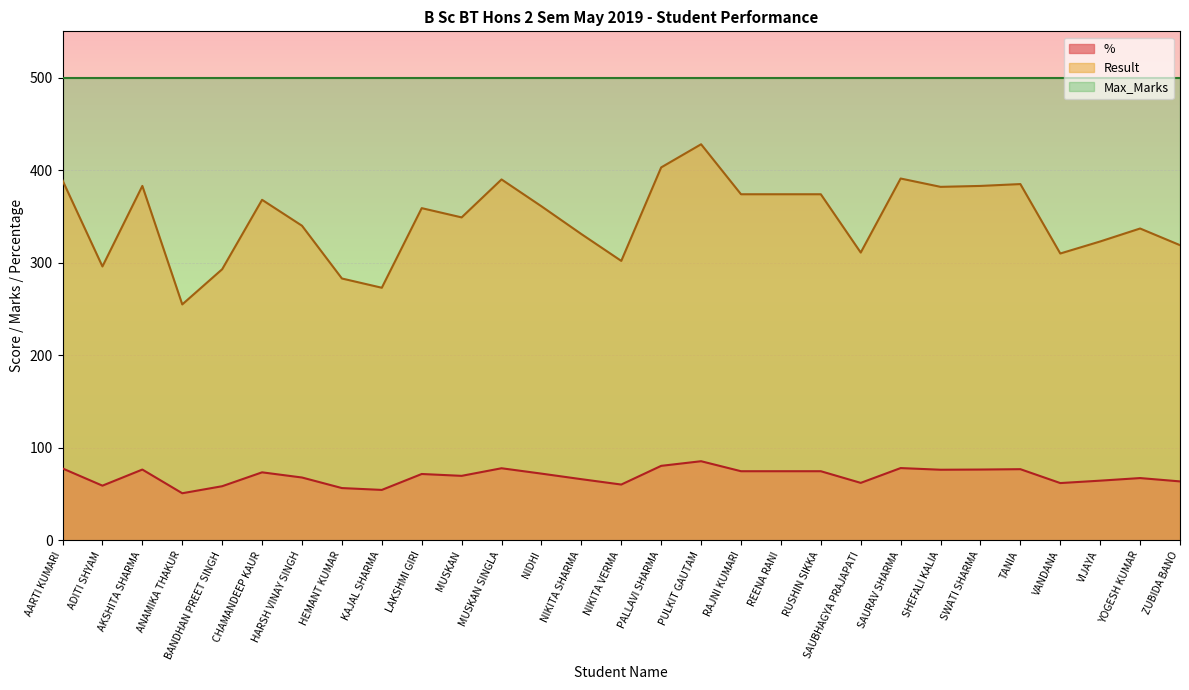

What is the maximum value shown in the chart?

500.0